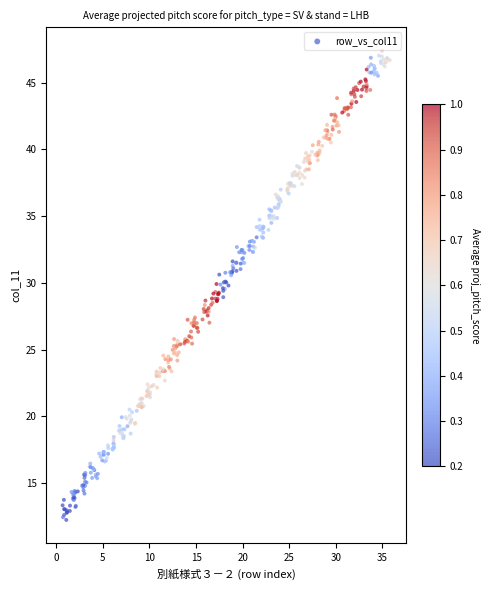

What is the range of X values (max minus min)?

35.1